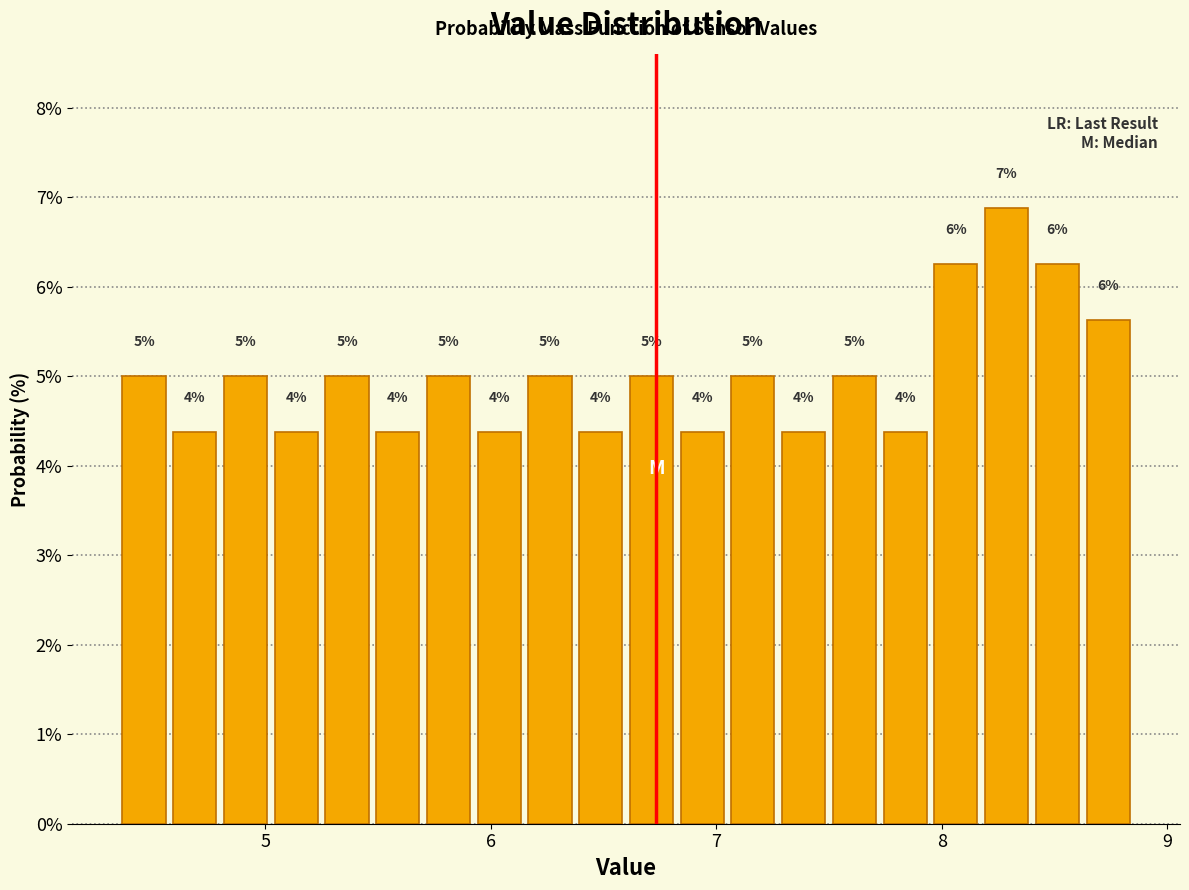

Read against the x-axis, roughly where is the centre of the tallest bar?

8.3